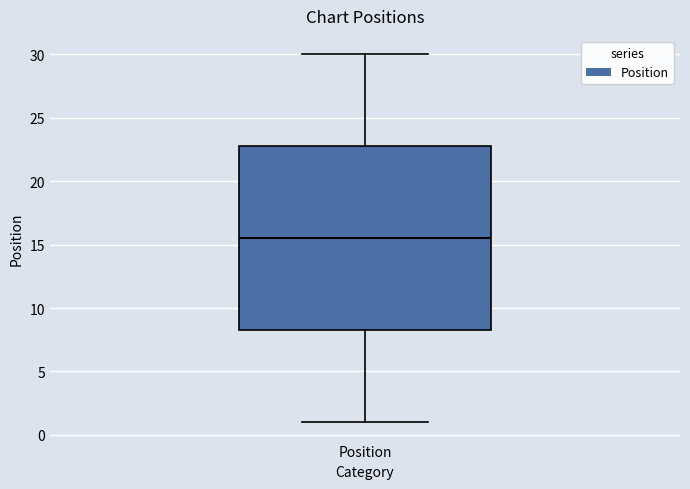

Transcribe this box plot: give where the median line is, the range the box spans, and where the two whiskers end, as read against the y-axis. The values are not printed on the chart, so give them approximately, as read against the axis.

median 15.5, box 8.5 to 23.0, whiskers 1.0 to 30.0